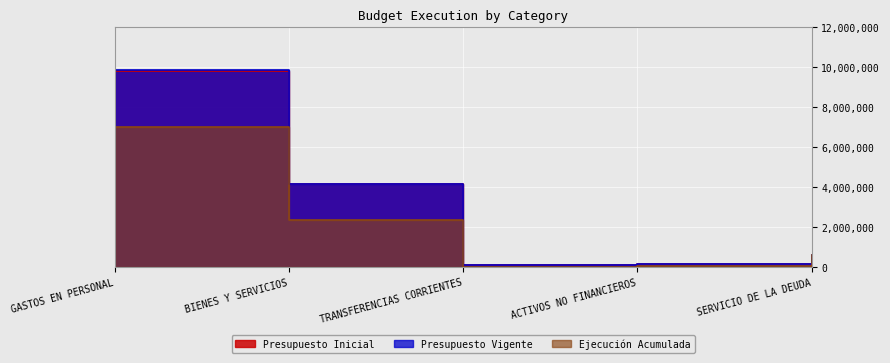

Count the number of data series in this chart.

3